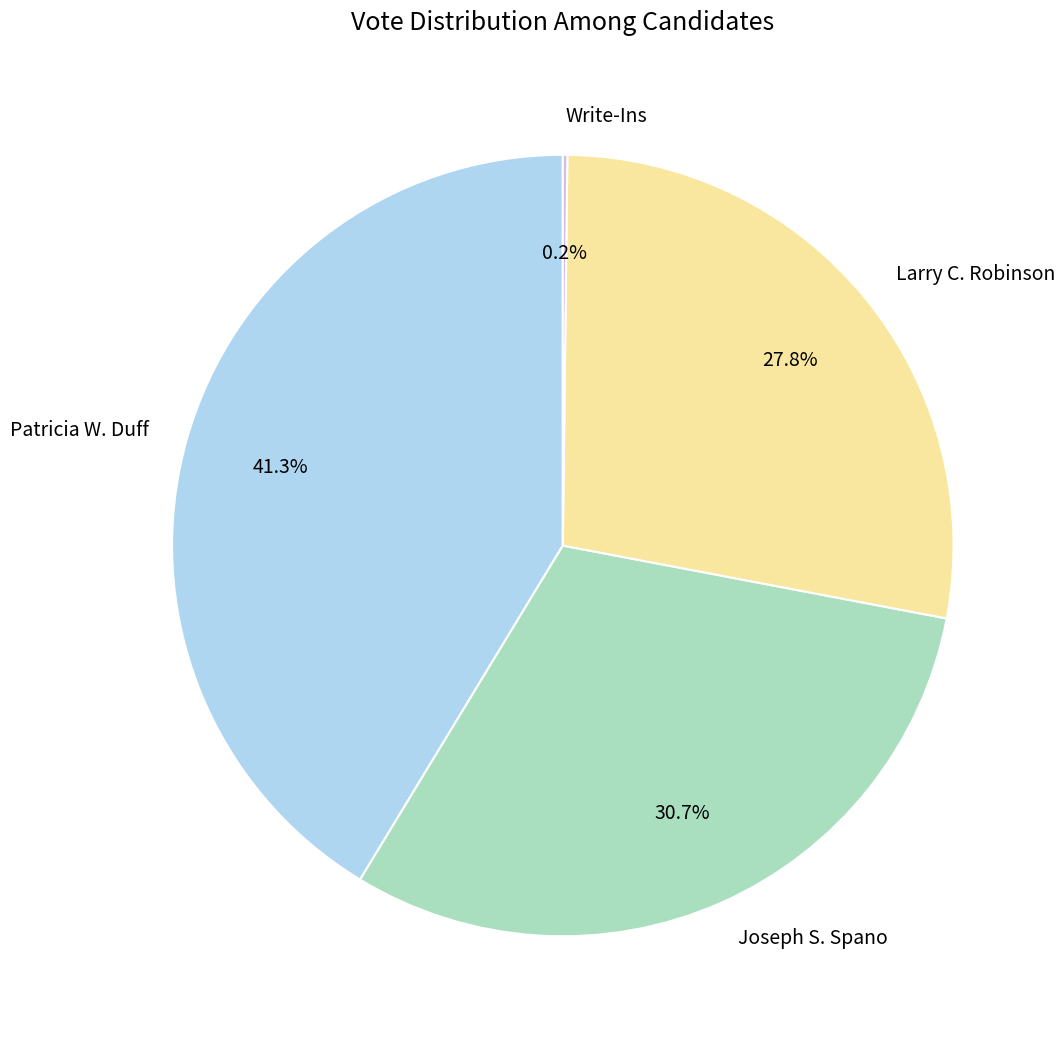

True or false: Patricia W. Duff accounts for 31% of the total.

False